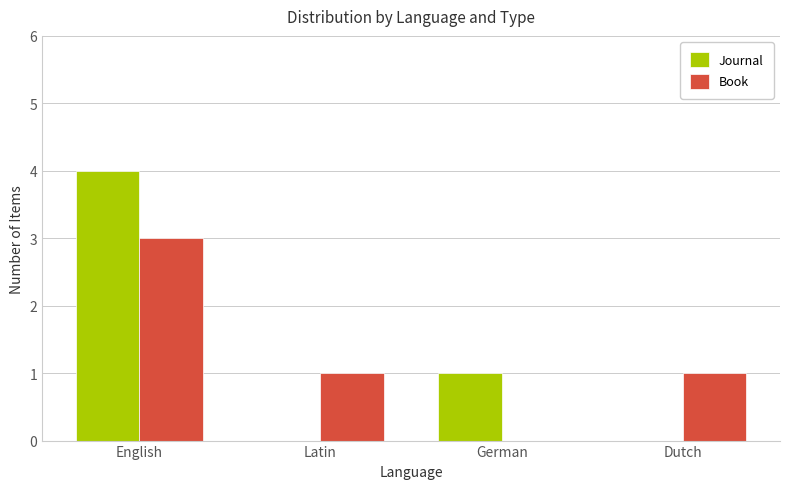

At which category is the sum across all series the highest?

English